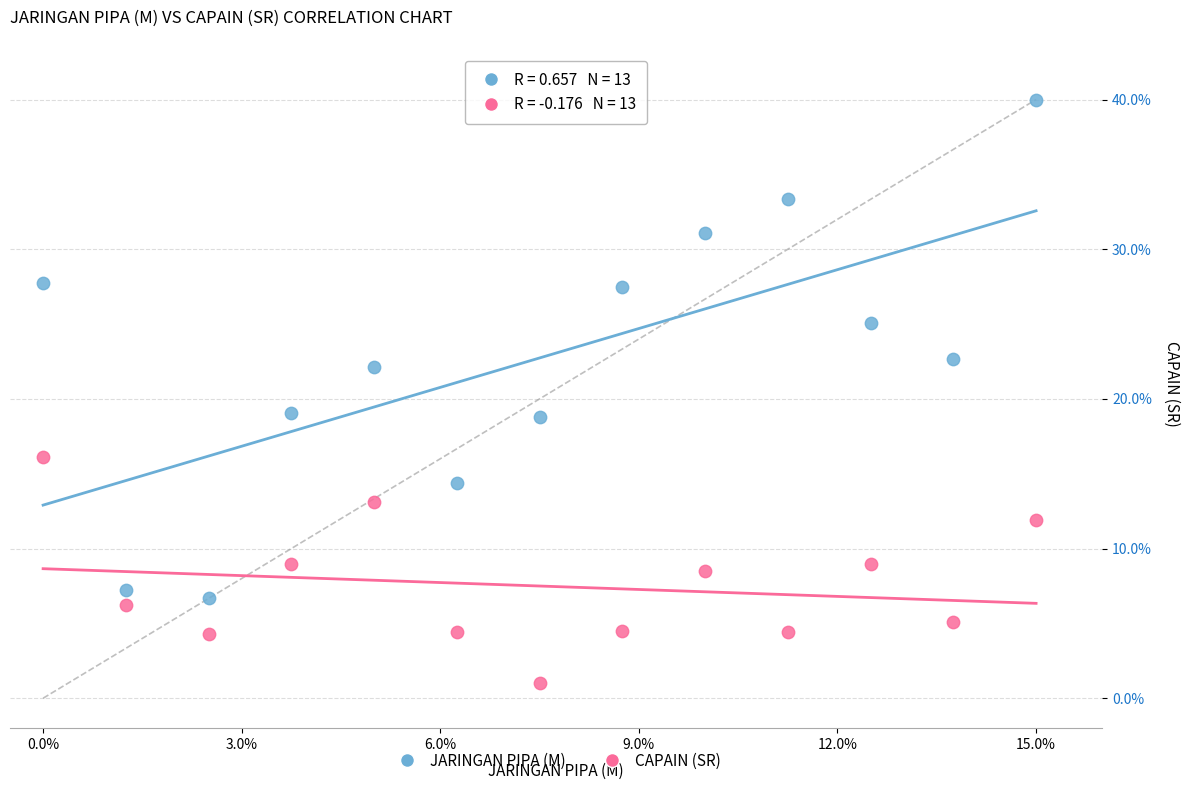

Which series reaches the minimum Y coordinate?

CAPAIN (SR)